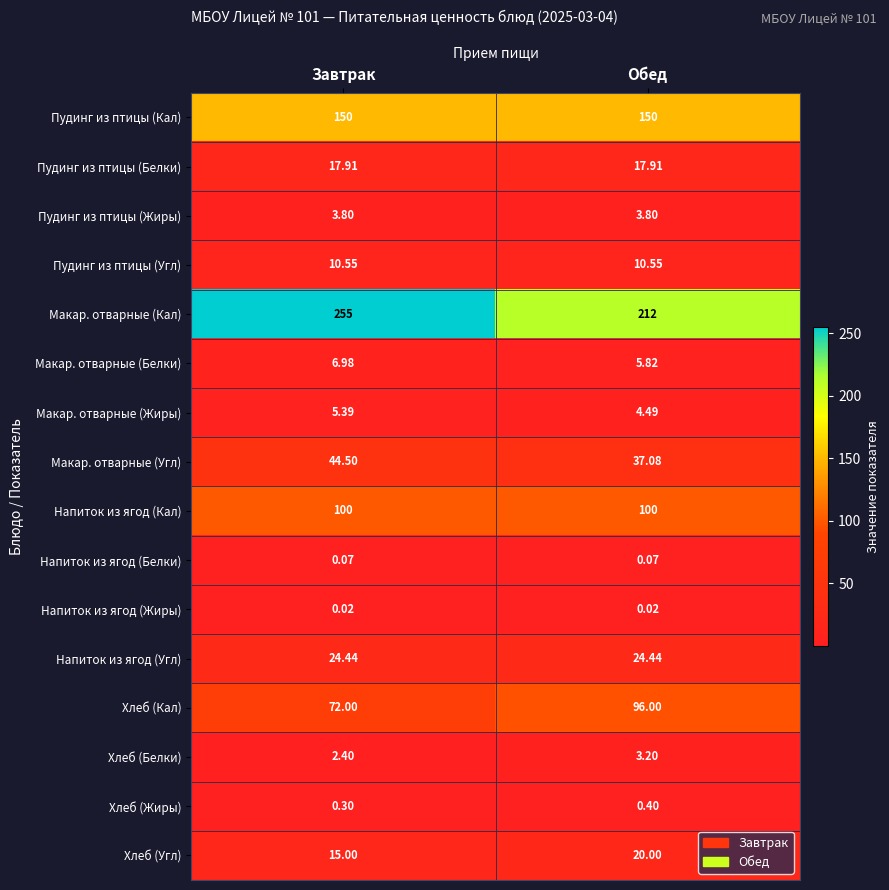

Is the value of Макар. отварные (Угл) at Завтрак greater than the value of Напиток из ягод (Белки) at Обед?

Yes